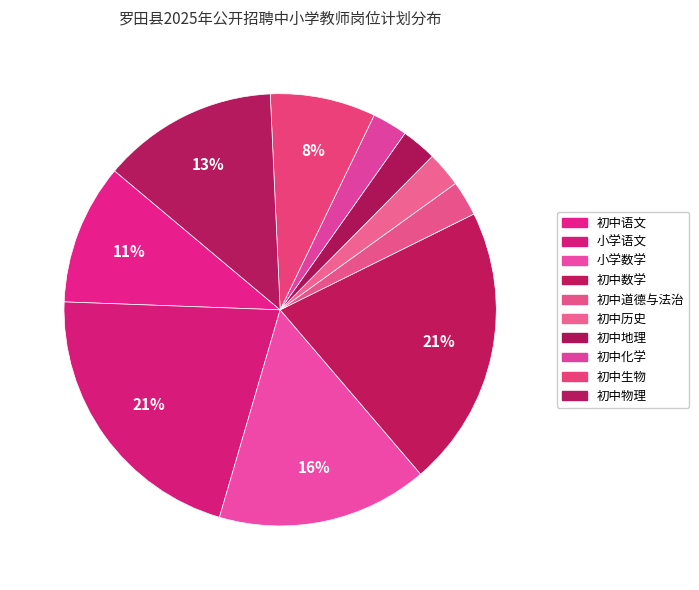

Which slice is the smallest?

初中道德与法治